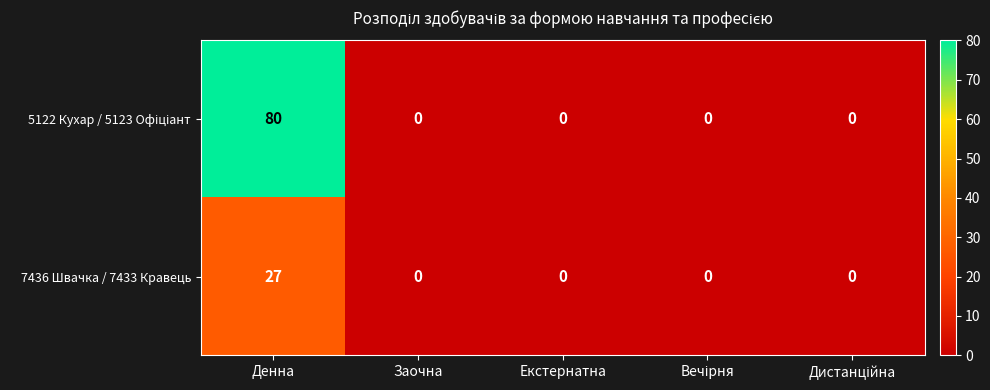

What is the maximum value shown in the chart?

80